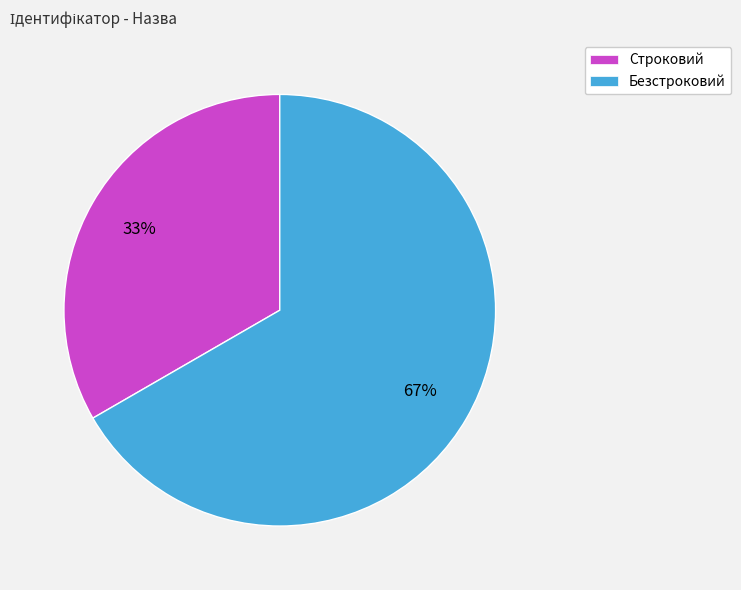

To the nearest percent, what is the average slice percentage?

50%